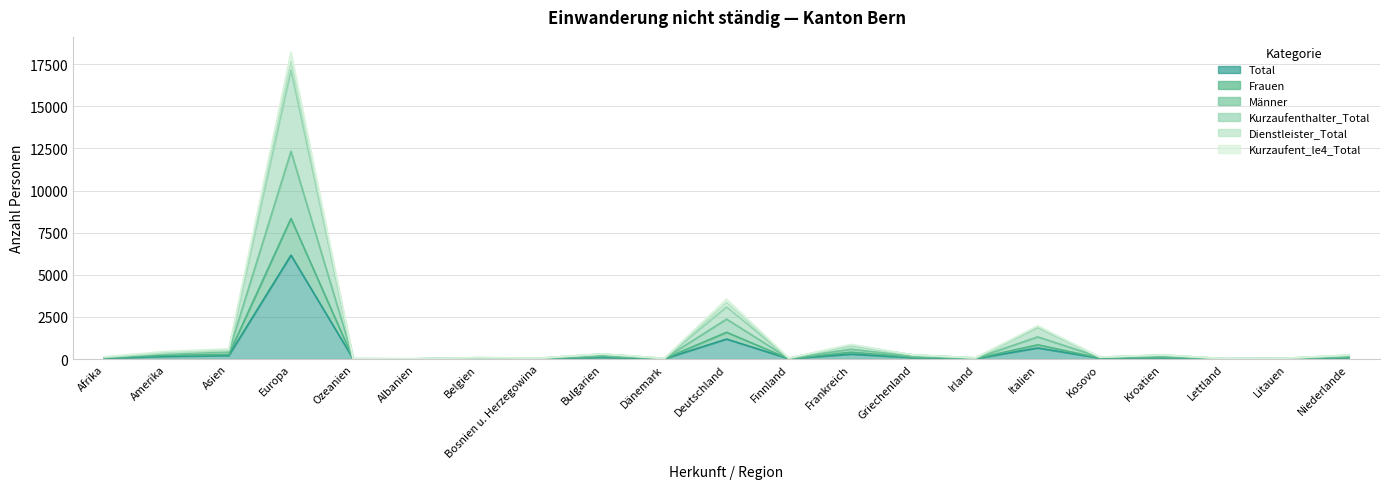

What is the label of the 20th point from the left?

Litauen